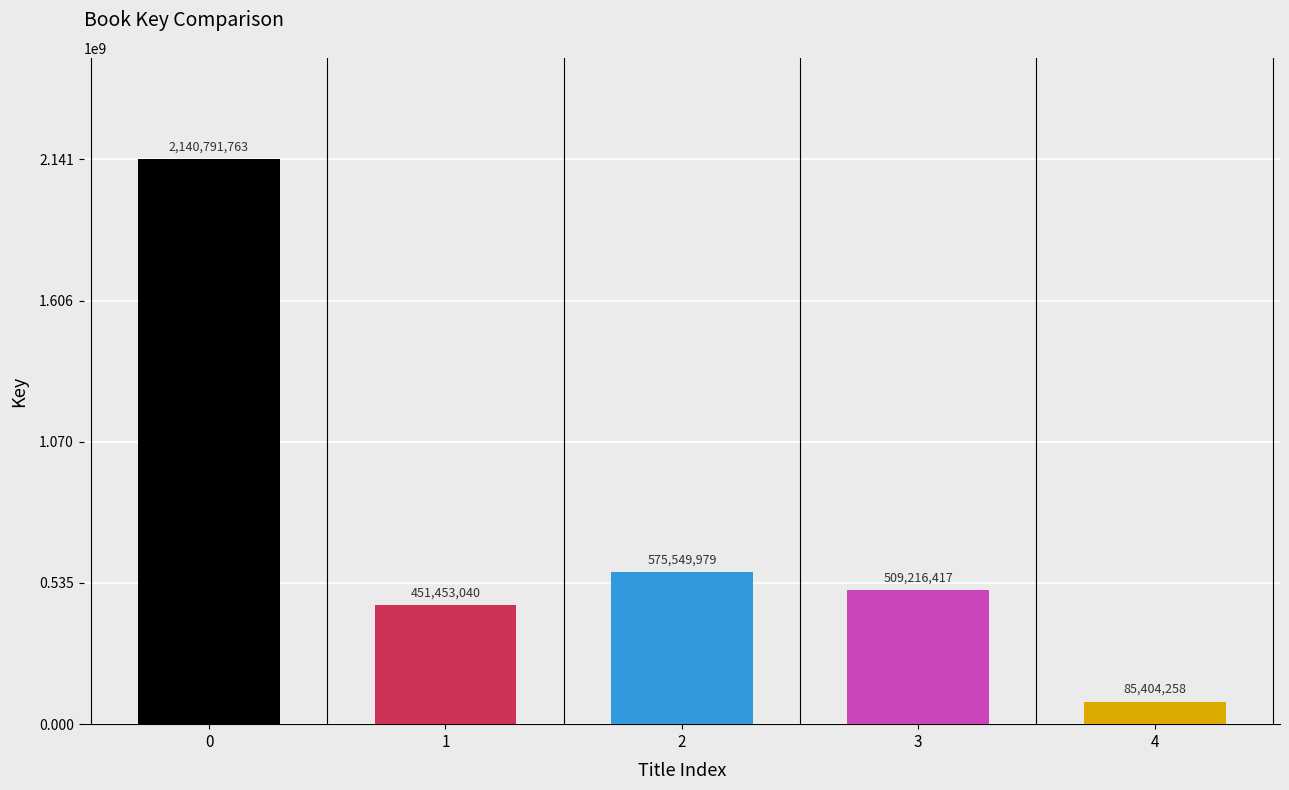

How many categories are shown in the chart?

5